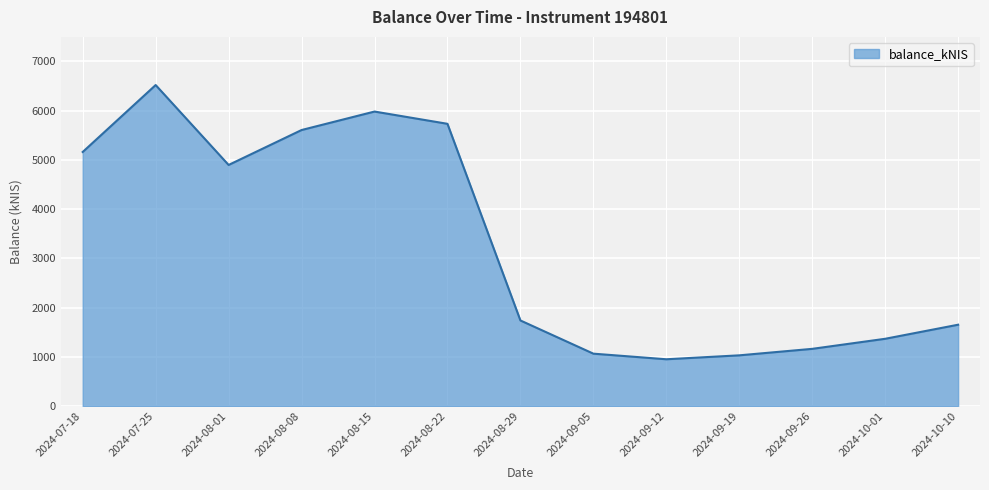

Approximately how many times larger is the value at 2024-08-29 compared to 2024-10-01?

1.3